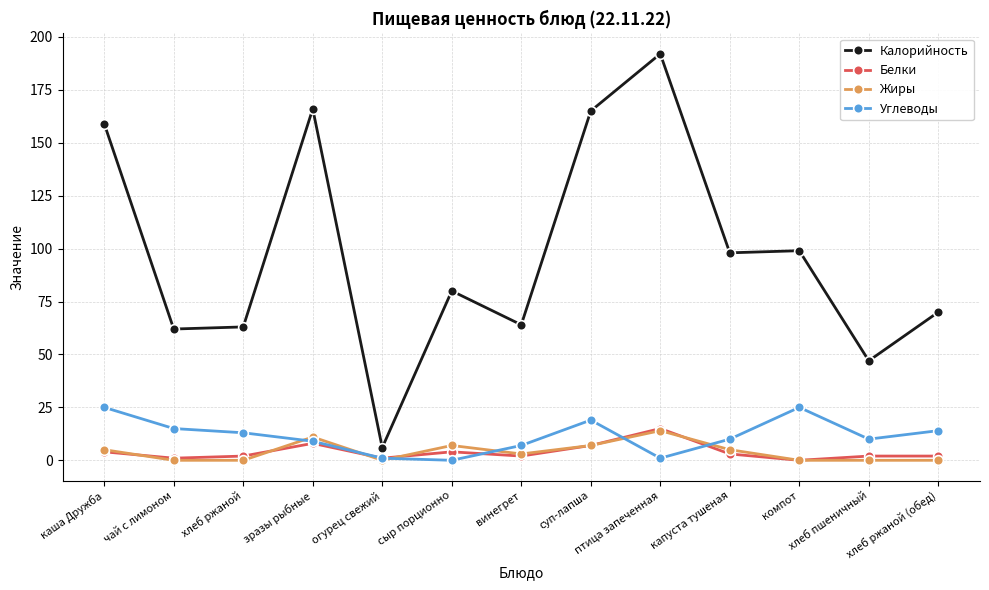

Which series changed the most between суп-лапша and хлеб ржаной (обед)?

Калорийность